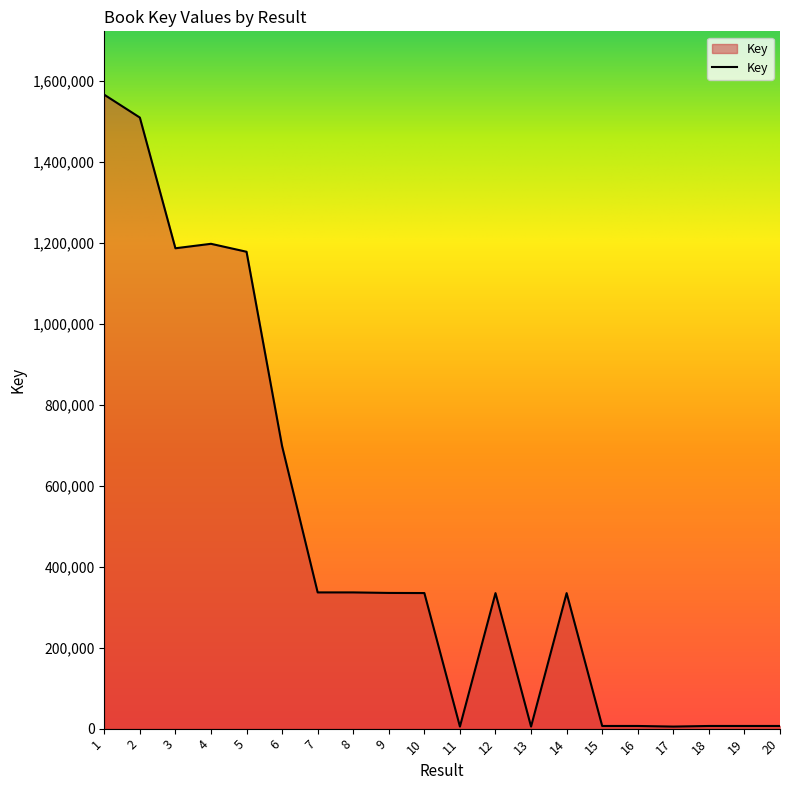

What is the difference between the maximum and minimum values?

1560233